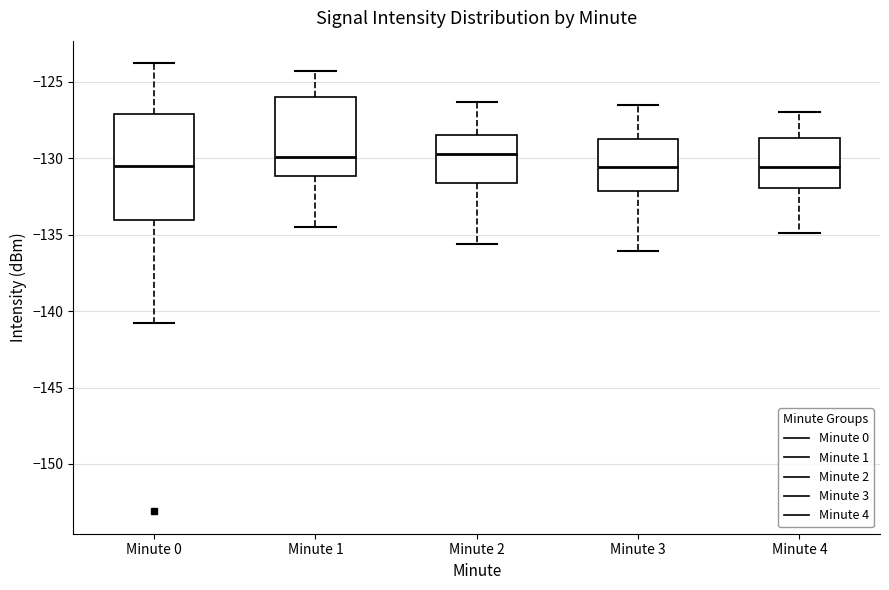

Reading left to right, transcribe this box plot: for each box, give where its median line is, the range the box spans, and where its two whiskers end, as read against the y-axis. The values are not printed on the chart, so give them approximately, as read against the axis.

Minute 0: median -130.5, box -134.0 to -127.0, whiskers -141.0 to -124.0
Minute 1: median -130.0, box -131.0 to -126.0, whiskers -134.5 to -124.5
Minute 2: median -129.5, box -131.5 to -128.5, whiskers -135.5 to -126.5
Minute 3: median -130.5, box -132.0 to -128.5, whiskers -136.0 to -126.5
Minute 4: median -130.5, box -132.0 to -128.5, whiskers -135.0 to -127.0